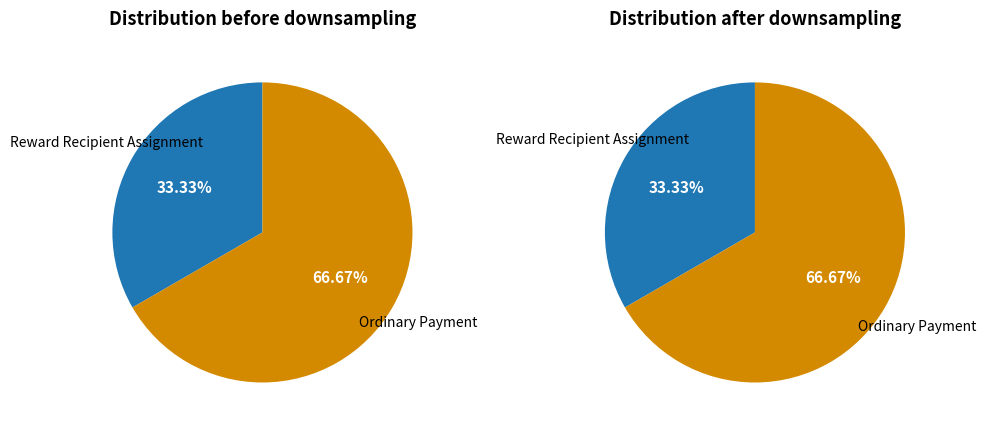

What percentage is NOT represented by Ordinary Payment?

33.3%